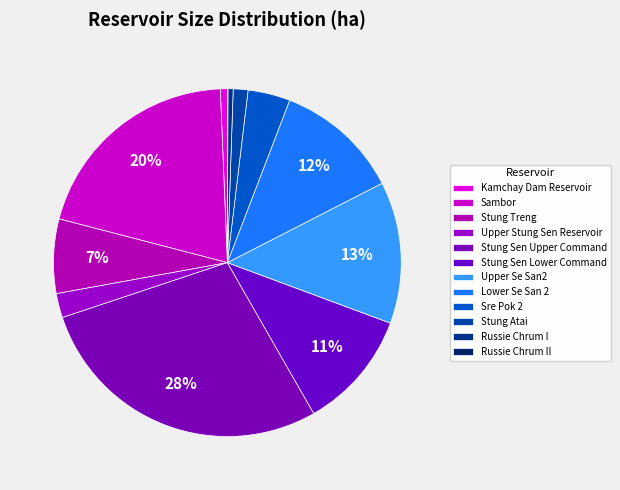

To the nearest percent, what is the difference between the Stung Atai and Upper Stung Sen Reservoir slice percentages?

1%